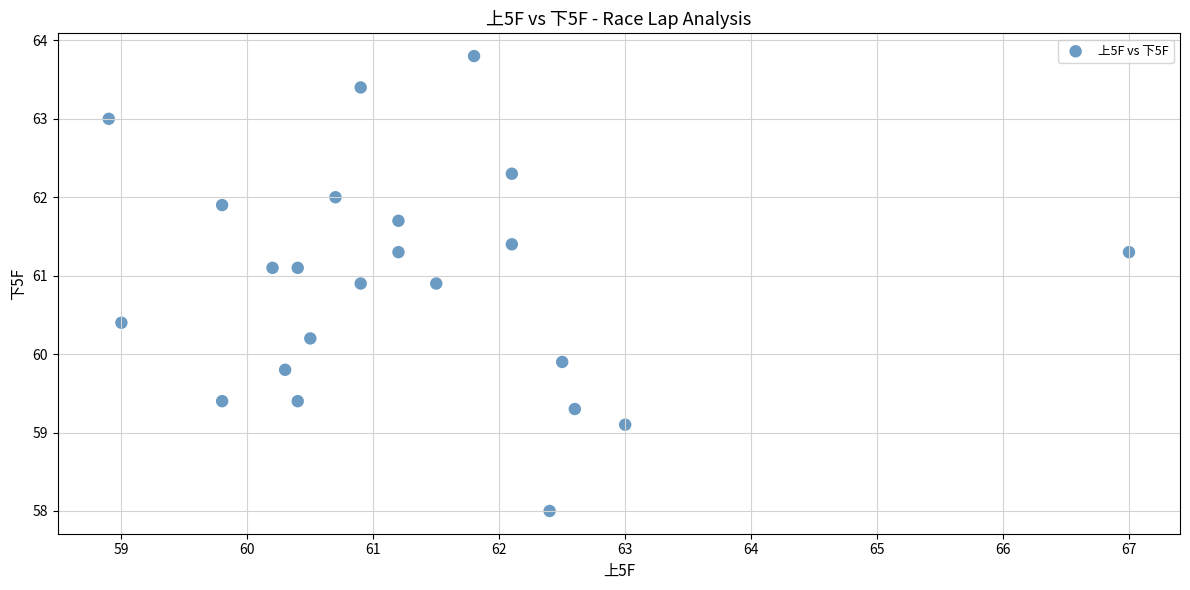

What Y value in the scatter plot is closest to 60?

59.9